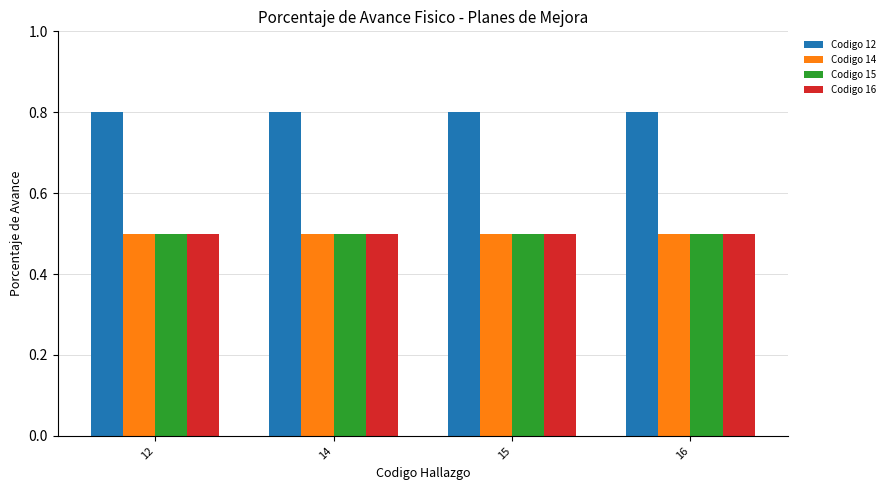

Is it true that Codigo 15 equals 0.5 at 15?

True